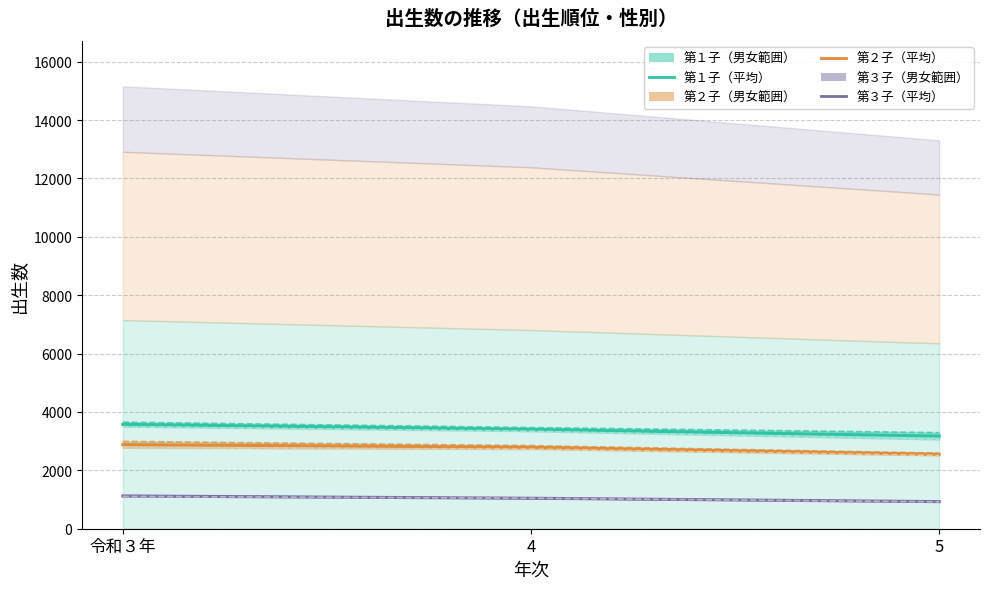

How many 第２子（男） values are between 2589 and 2993?

3